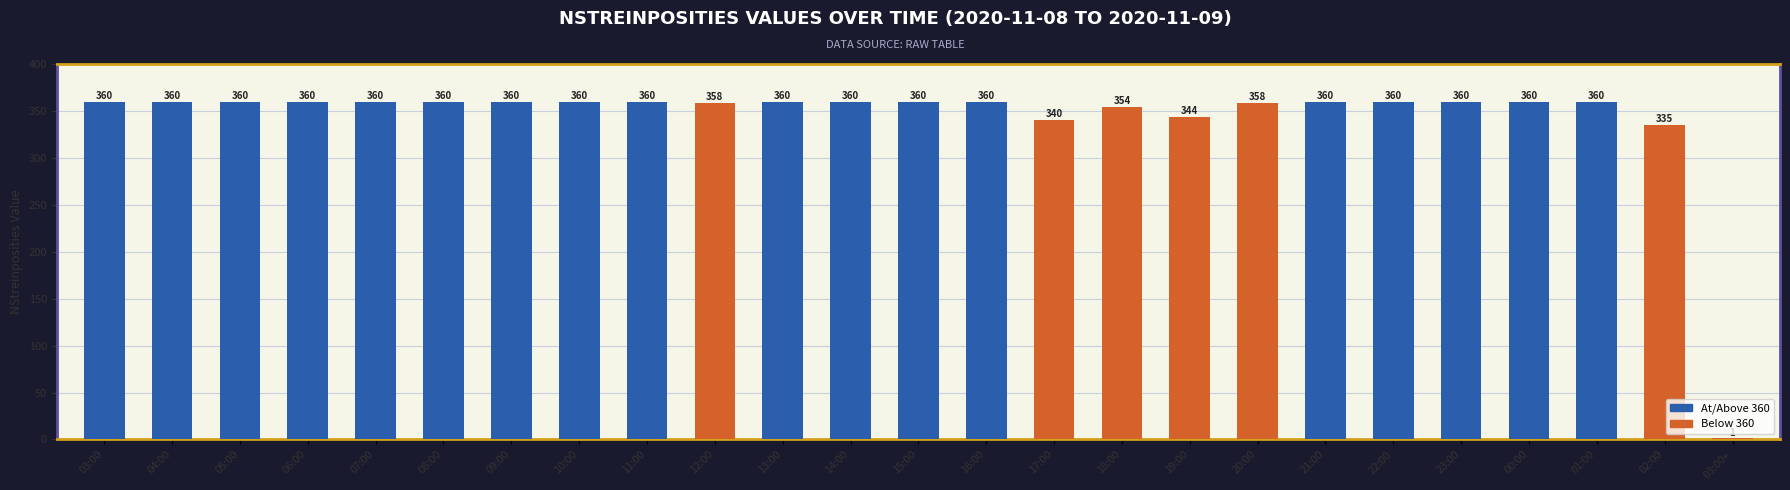

What is the sum of all values?

8570